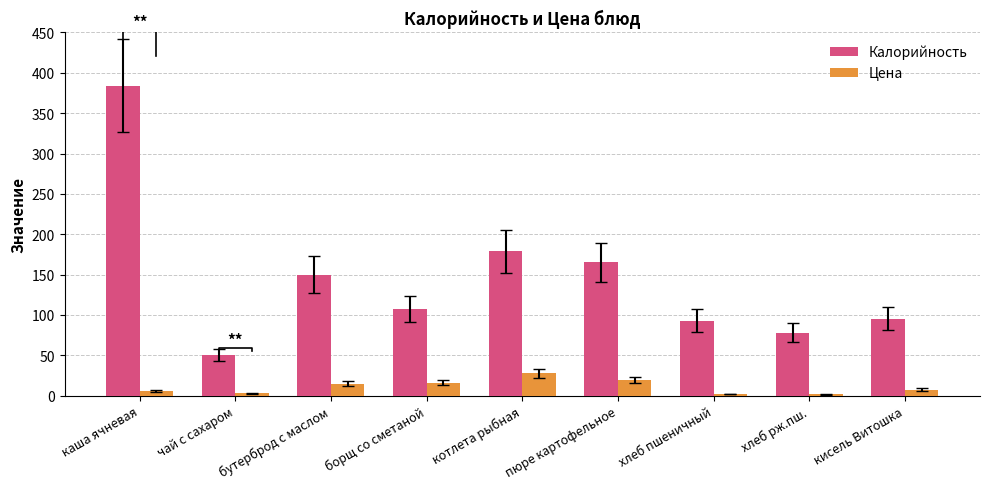

What is the spread (max minus min) of values at борщ со сметаной?

91.5